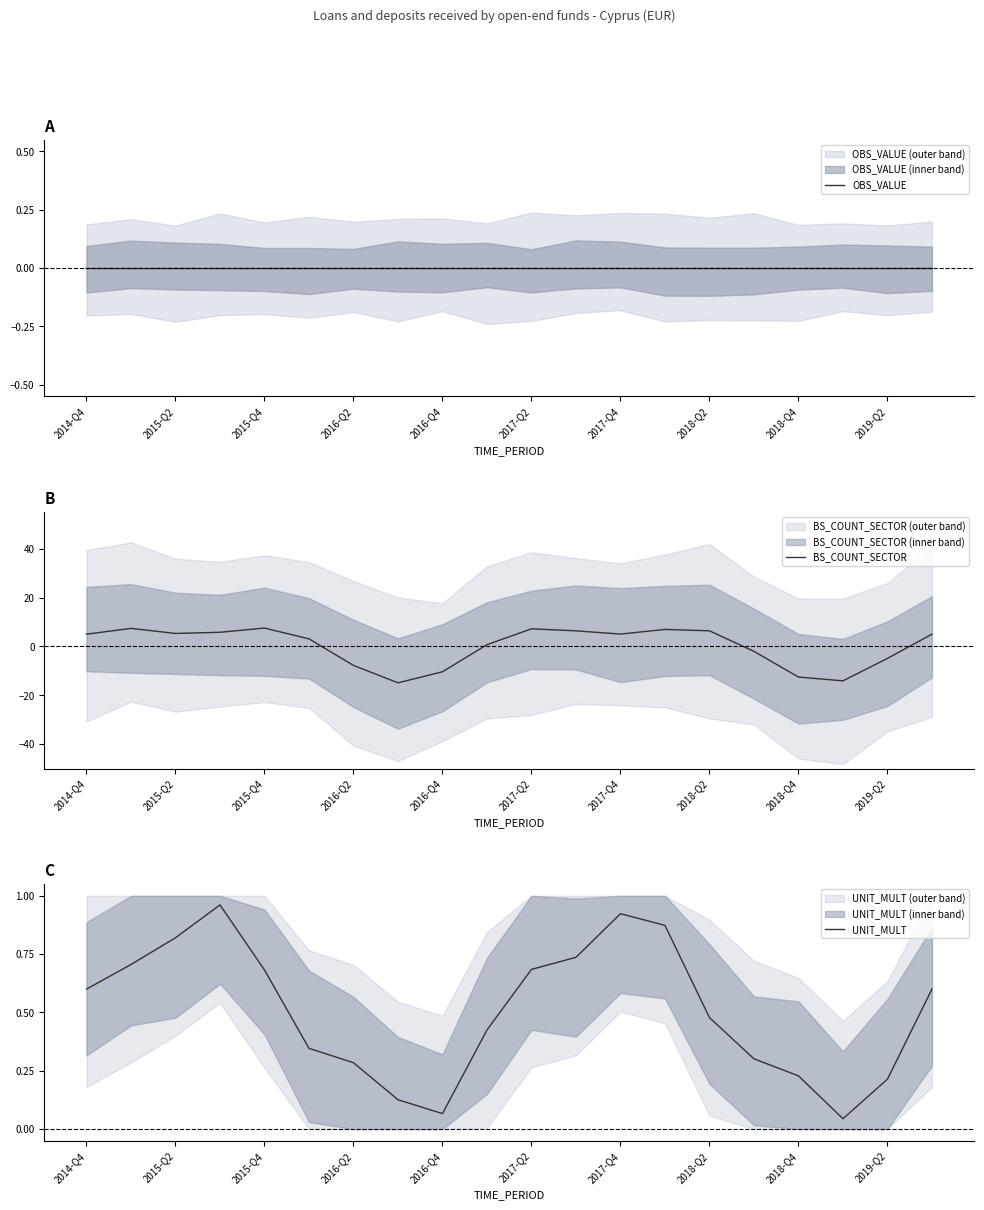

Which series has the largest range (max minus min)?

BS_COUNT_SECTOR